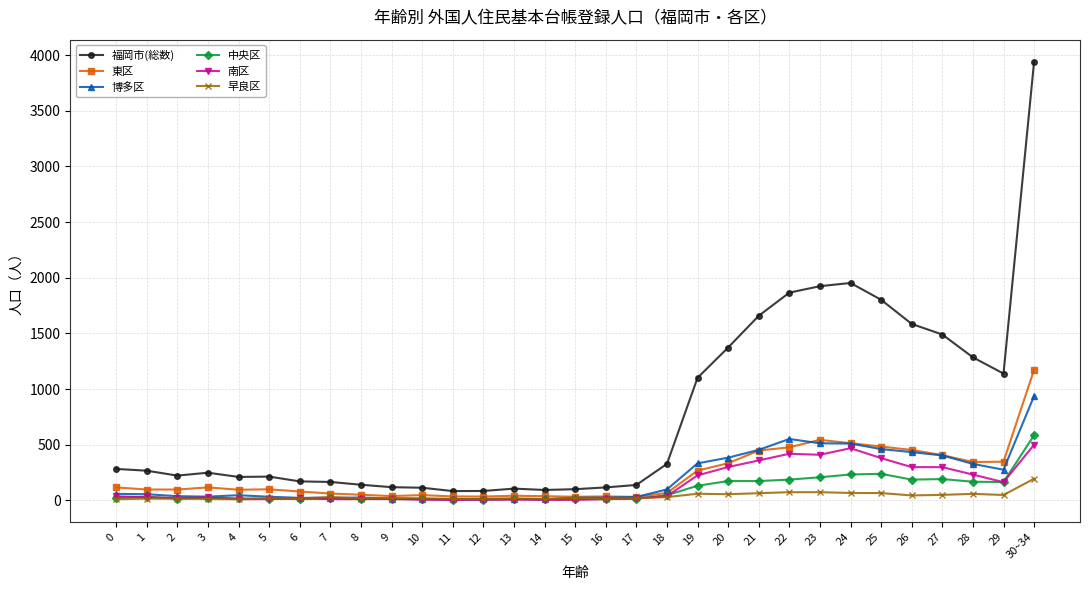

What is the difference between the highest and lowest values at 7?

155